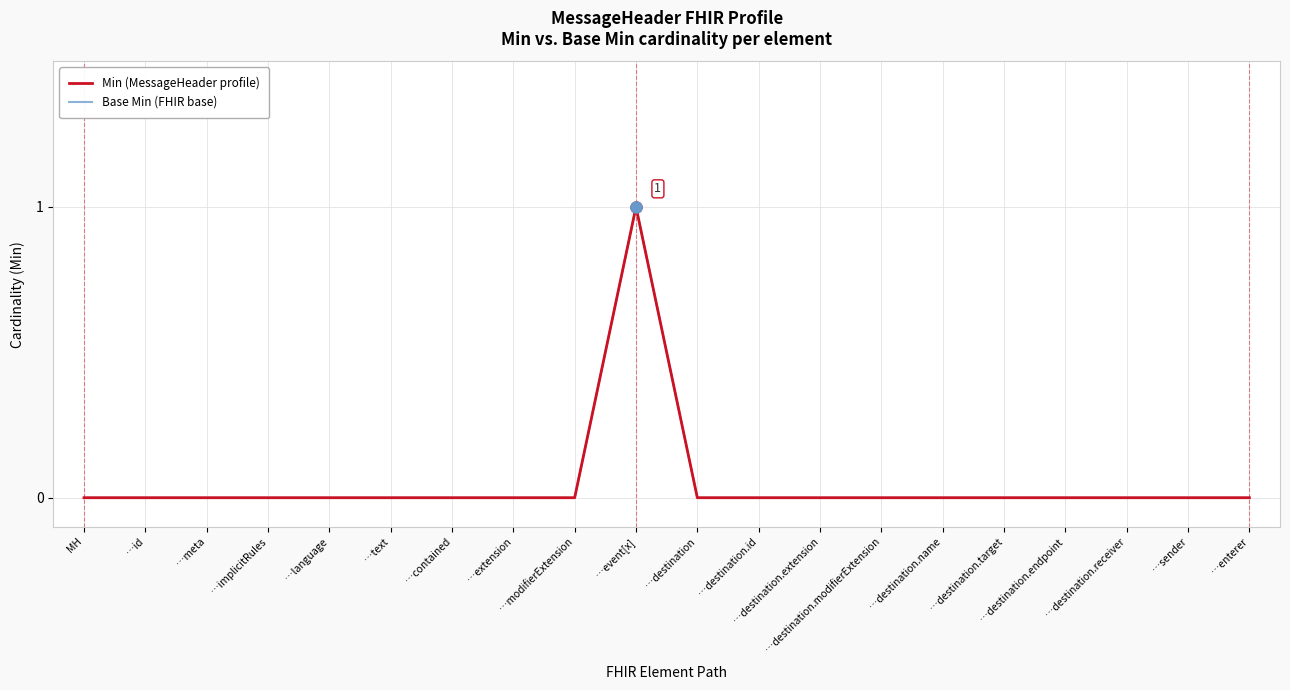

At which category is the sum across all series the highest?

…event[x]